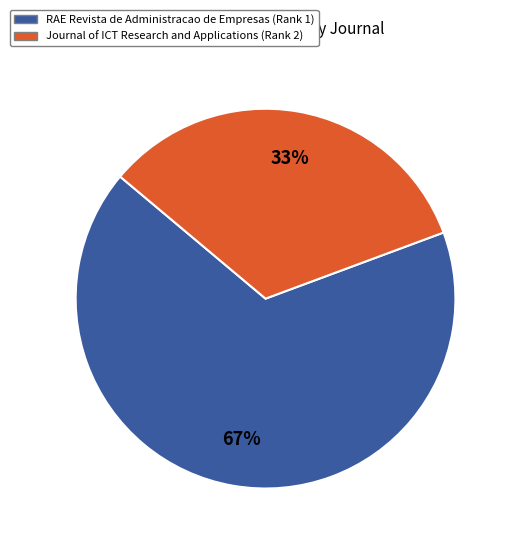

What is the largest slice in the pie chart?

RAE Revista de Administracao de Empresas (Rank 1)